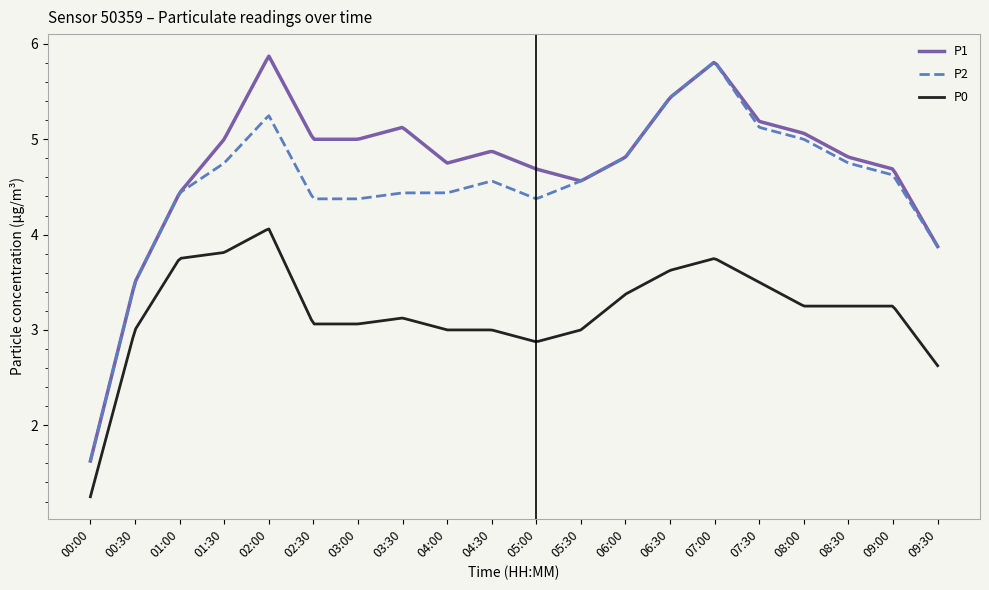

Which series has the largest total across all categories?

P1